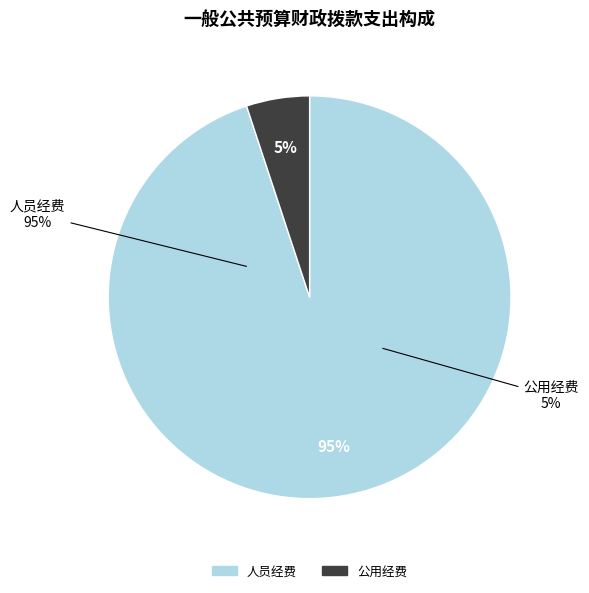

Which slice represents more than half of the pie?

人员经费